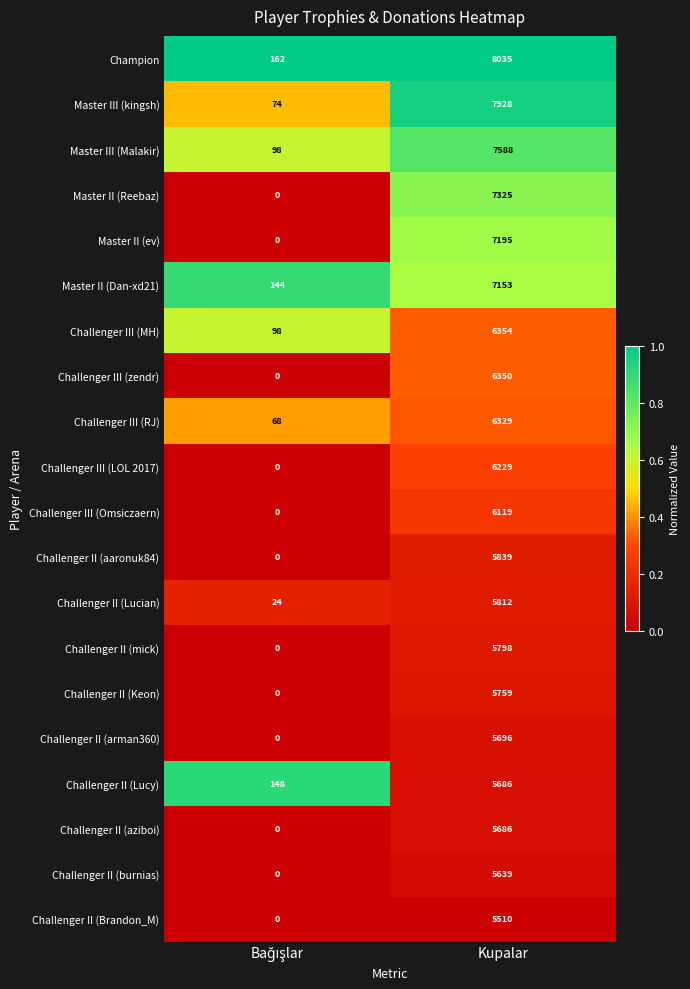

Which series has the widest spread of values?

Champion